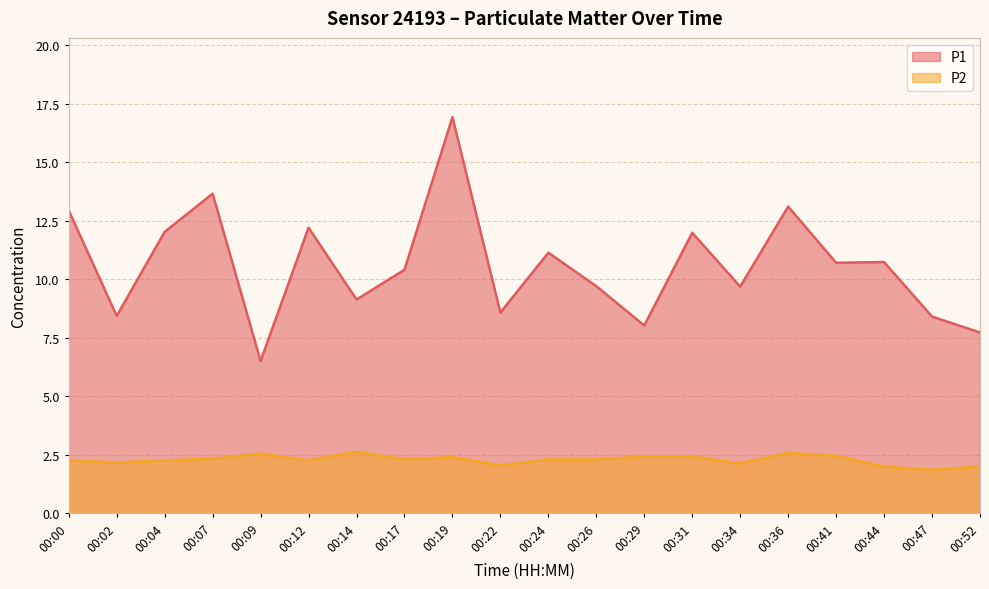

List the labels in order of P2 value, largest first.

00:14, 00:36, 00:09, 00:41, 00:29, 00:31, 00:19, 00:07, 00:17, 00:24, 00:26, 00:00, 00:04, 00:12, 00:02, 00:34, 00:22, 00:44, 00:52, 00:47